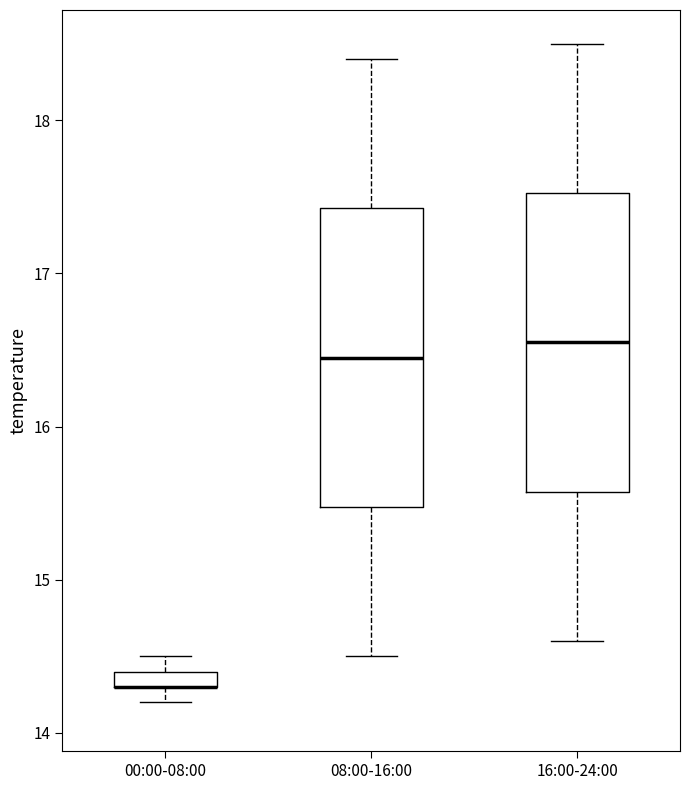

Where is the lower edge of the box for 00:00-08:00 on the y-axis? The values are not printed on the chart, so give them approximately, as read against the axis.

14.3